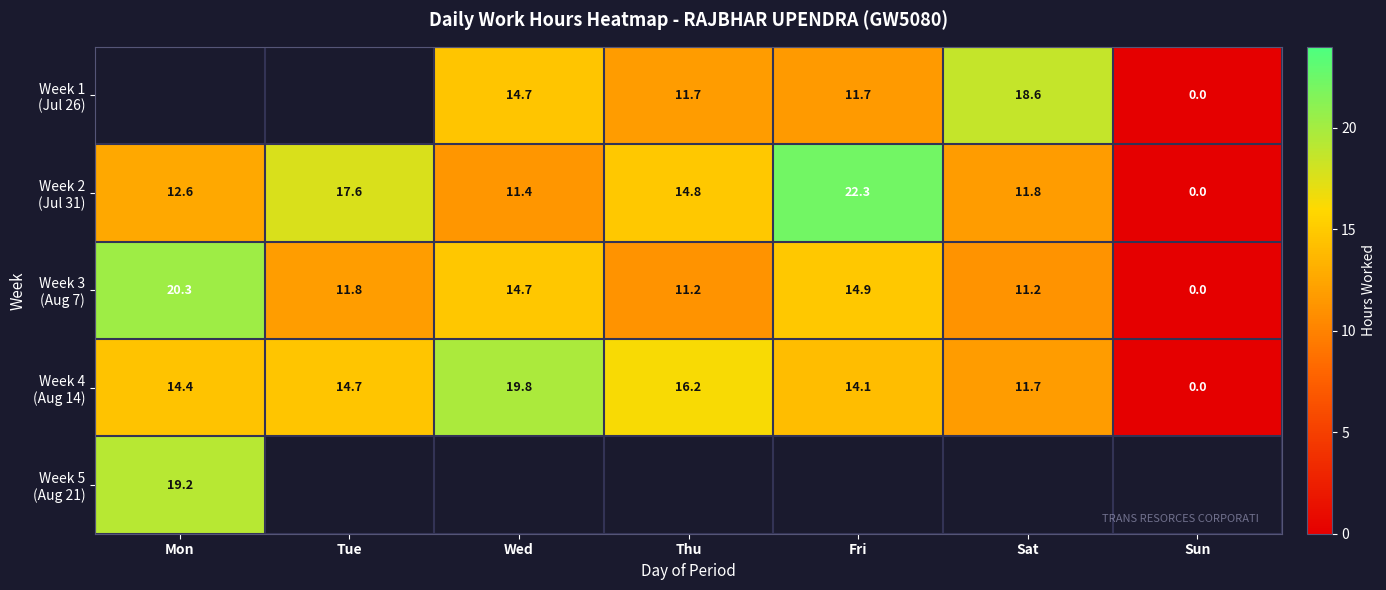

What is the difference between the second highest and minimum values in the Week 4 (Aug 14) series?

16.2